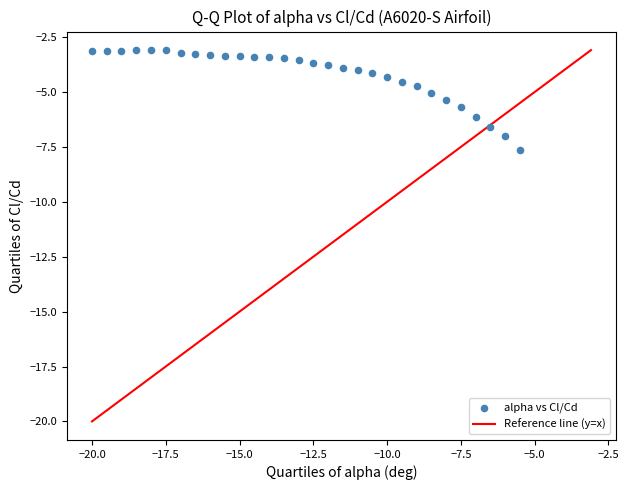

Count the number of points in this scatter plot.

30